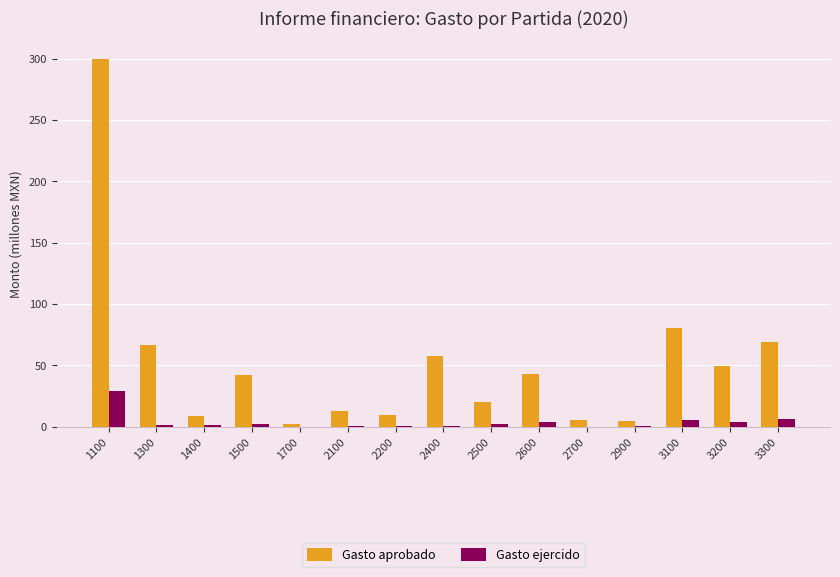

What is the spread (max minus min) of values at 3200?

45.4